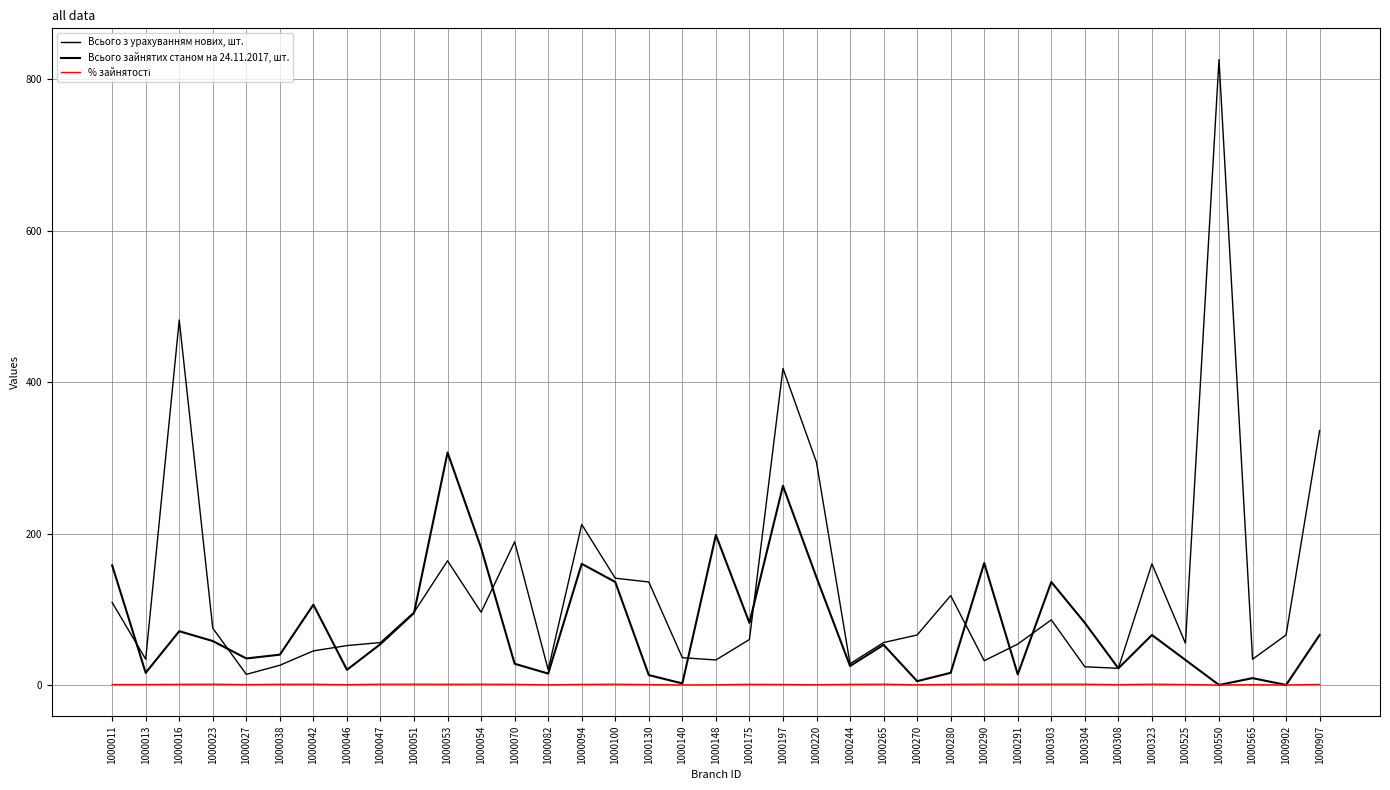

Does the chart display data point markers on the line(s)?

No